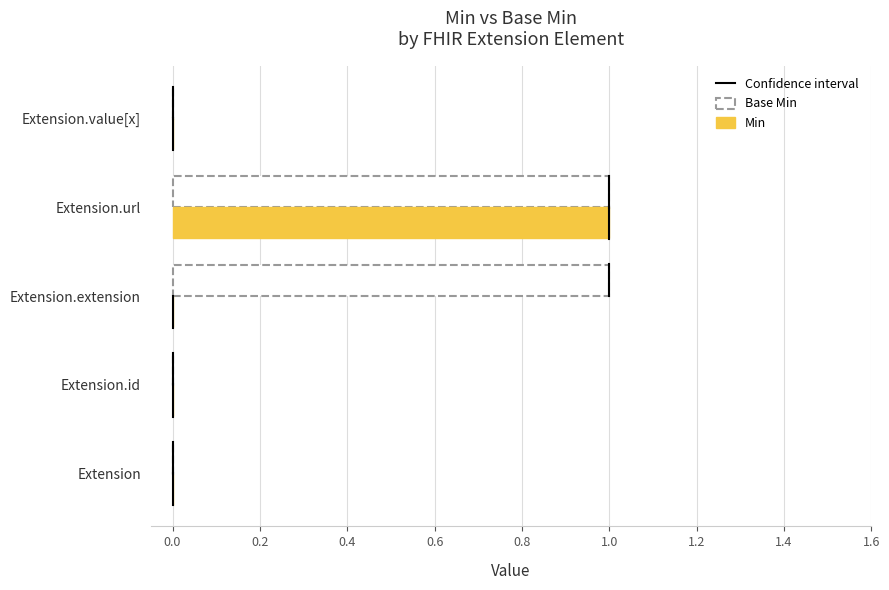

Which category has the highest value in the Min series?

Extension.url